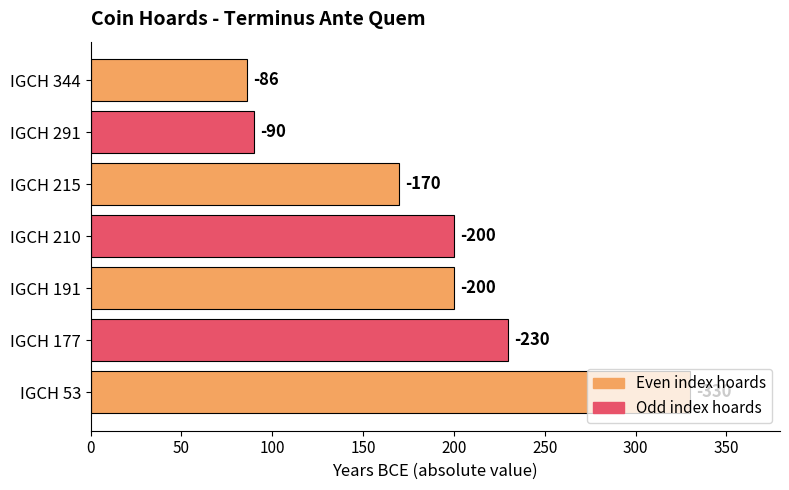

Are the bars horizontal?

Yes